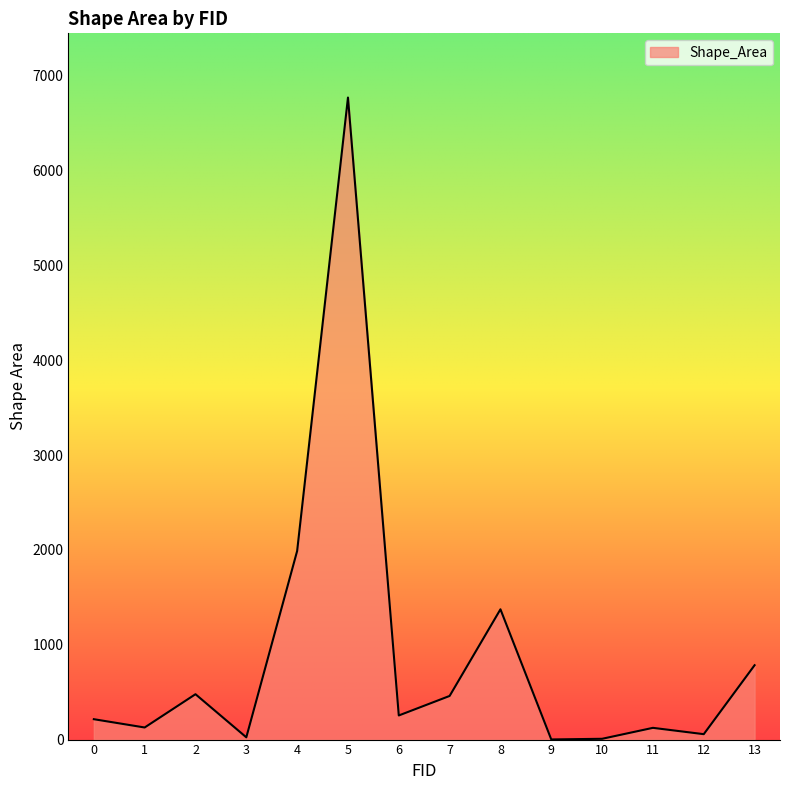

What is the change in value from 2 to 9?

-477.0